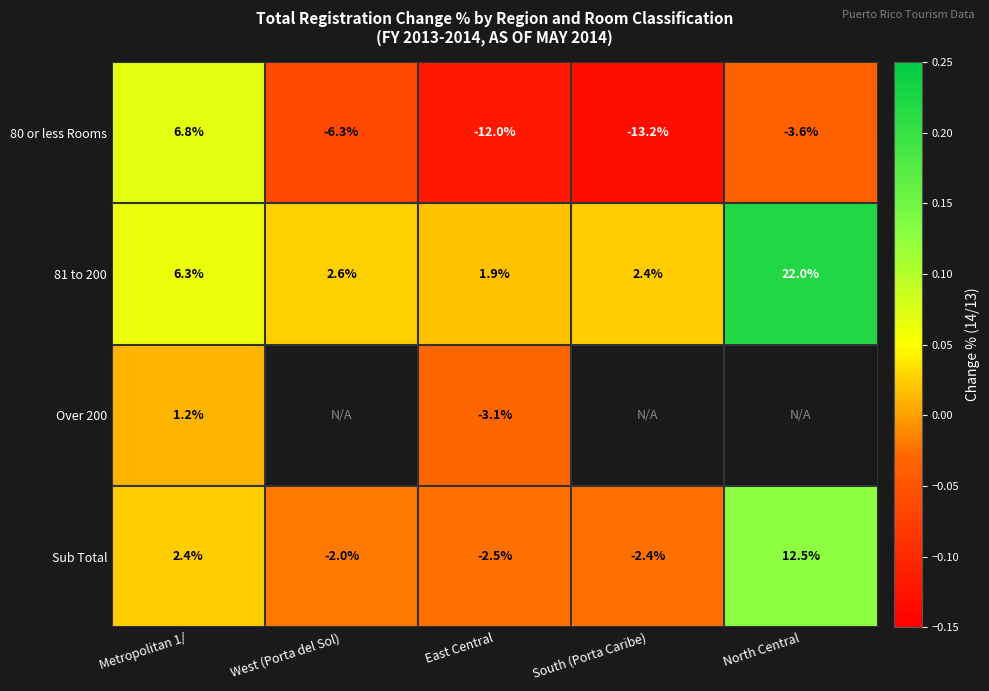

Between West (Porta del Sol) and North Central, which is larger?

North Central